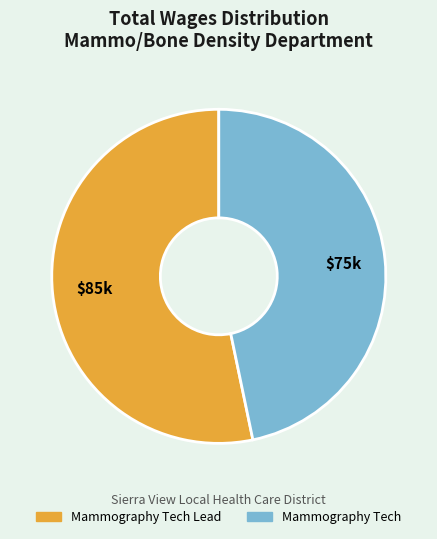

Count the number of slices in the pie.

2